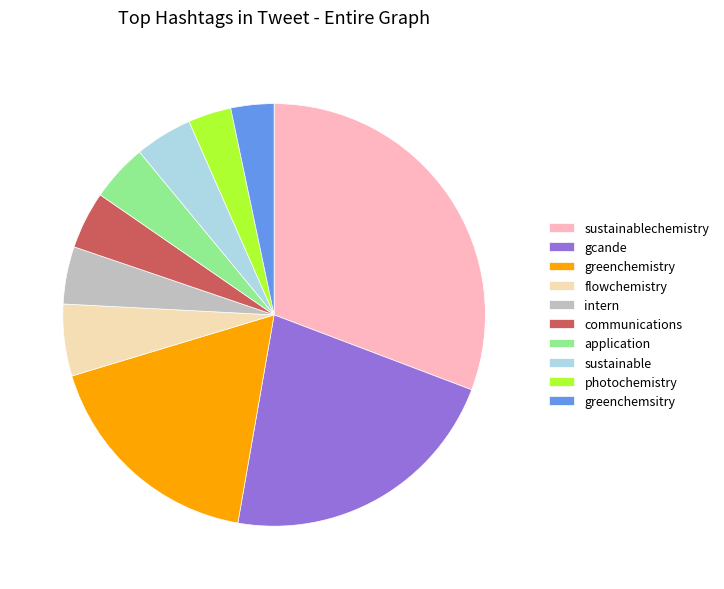

Which category has the biggest portion of the pie?

sustainablechemistry